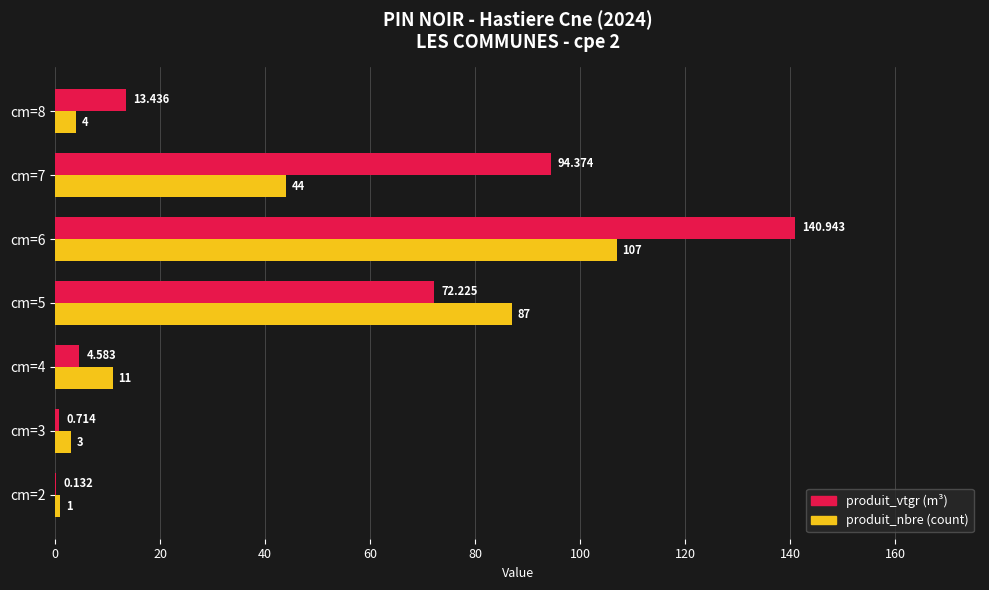

What is the sum of all produit_vtgr (m³) values?

326.4